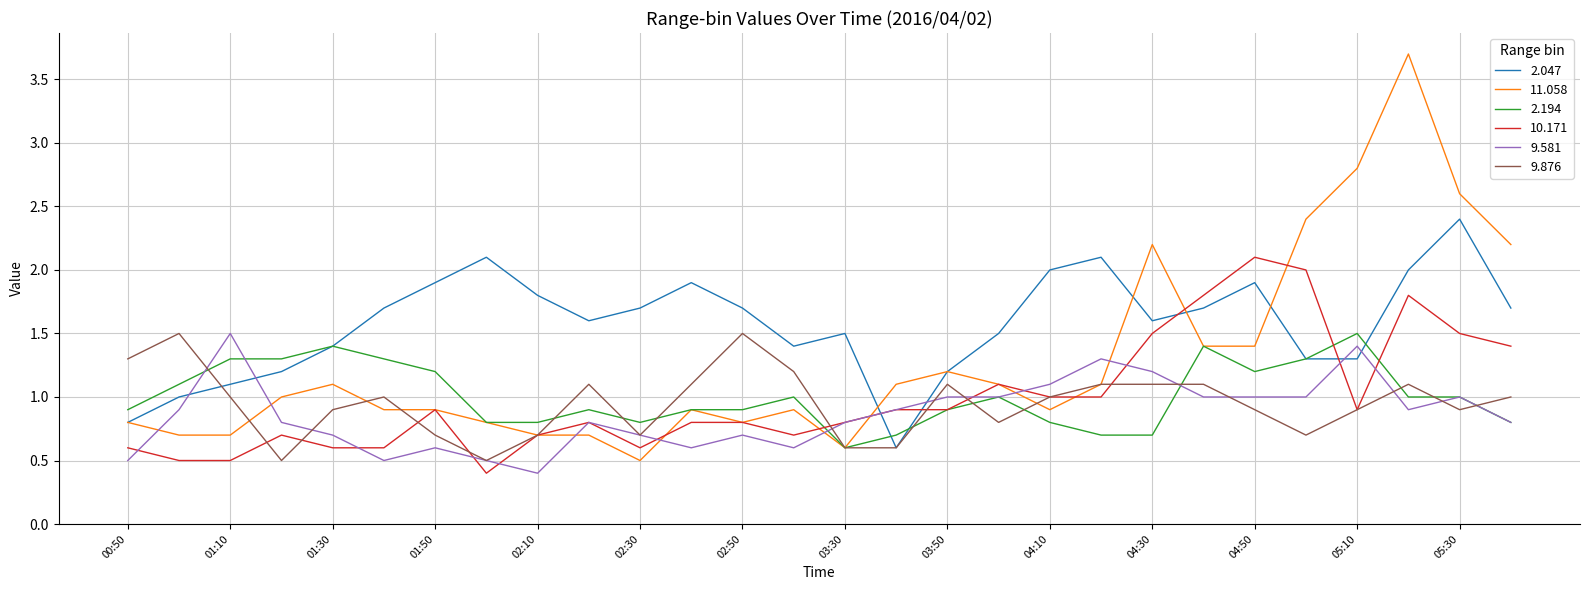

Which series has the widest spread of values?

11.058